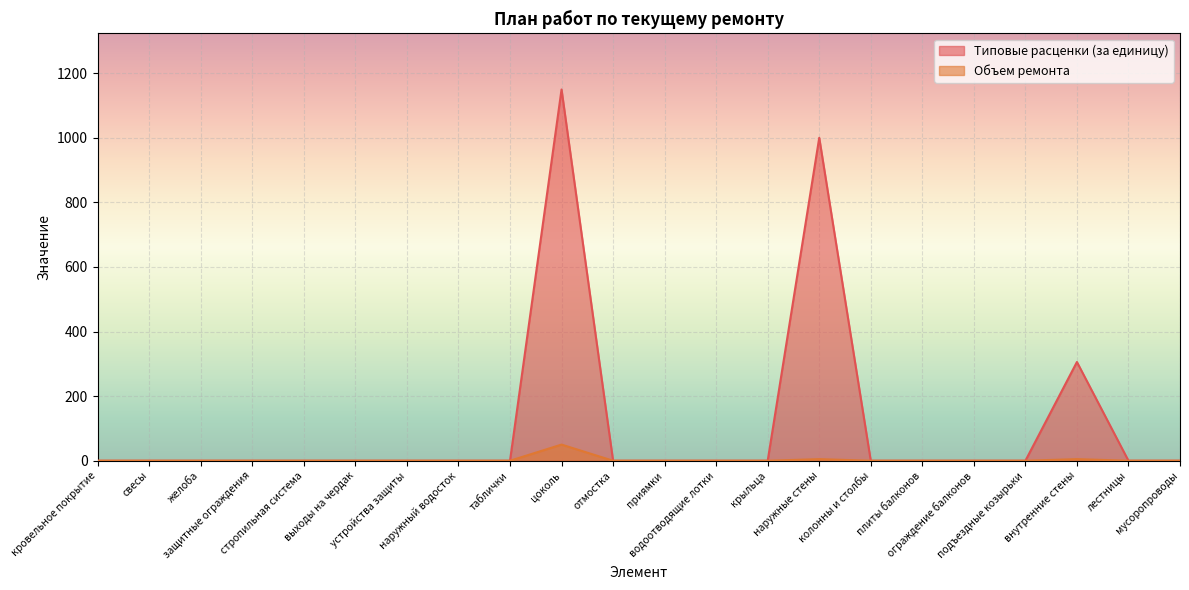

Which series has the largest range (max minus min)?

Типовые расценки (за единицу)